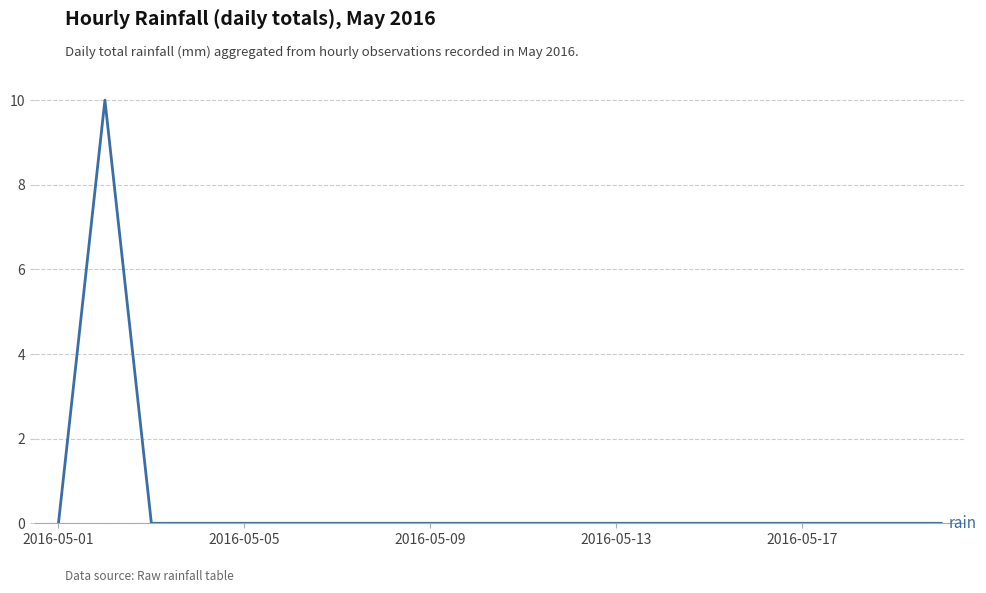

What is the maximum value shown in the chart?

10